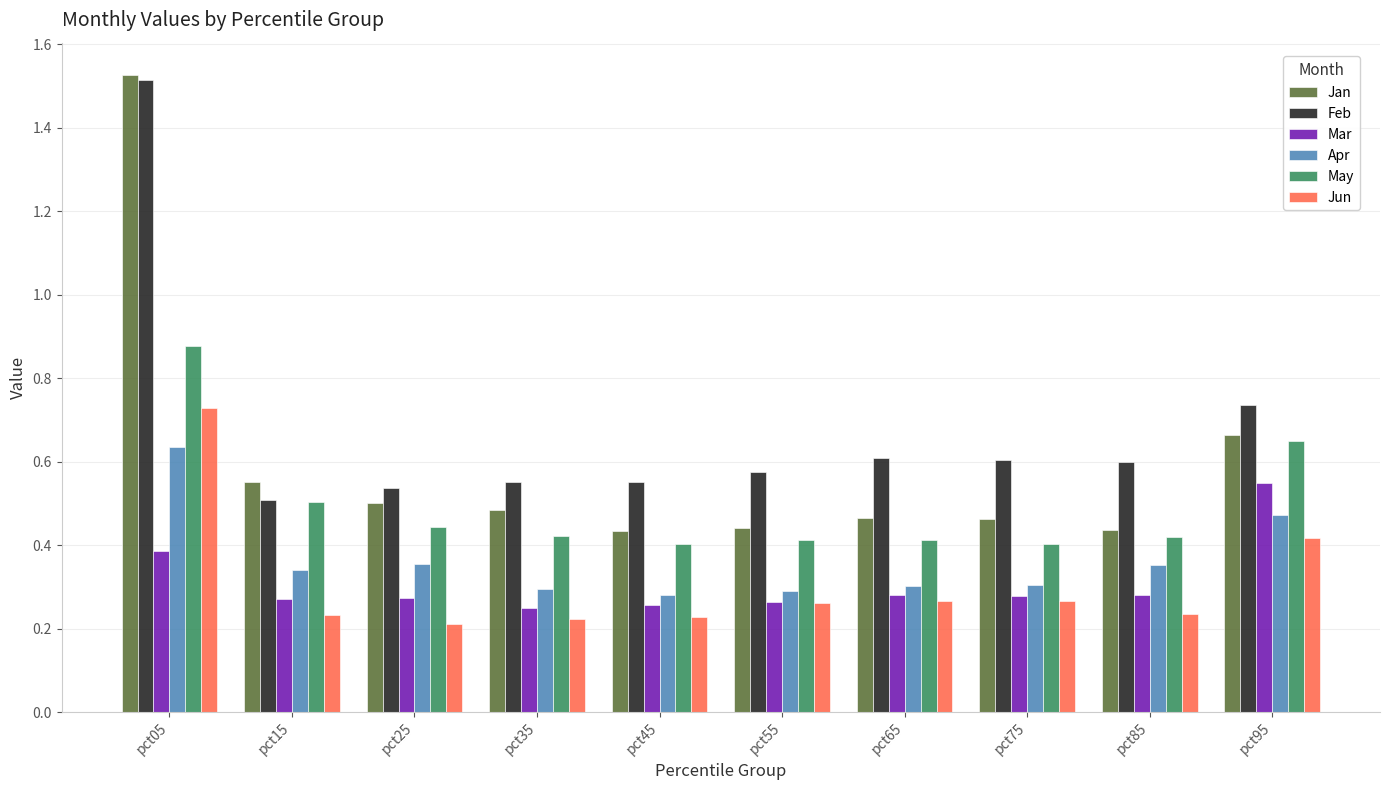

Which series changed the most between pct15 and pct45?

Jan